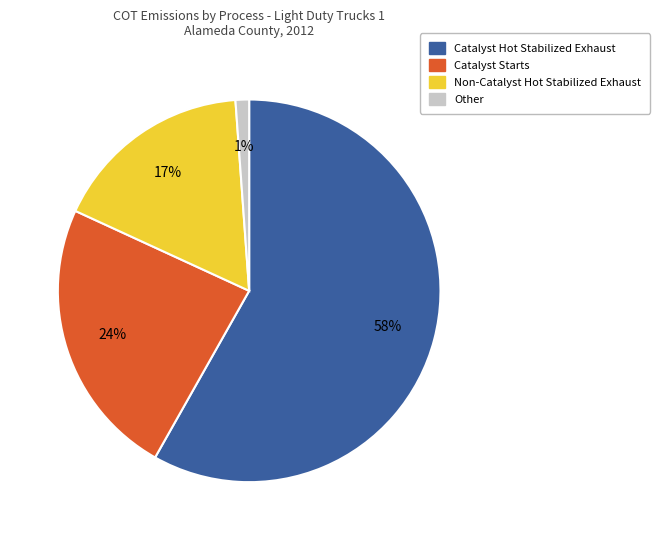

Which category accounts for the majority?

Catalyst Hot Stabilized Exhaust